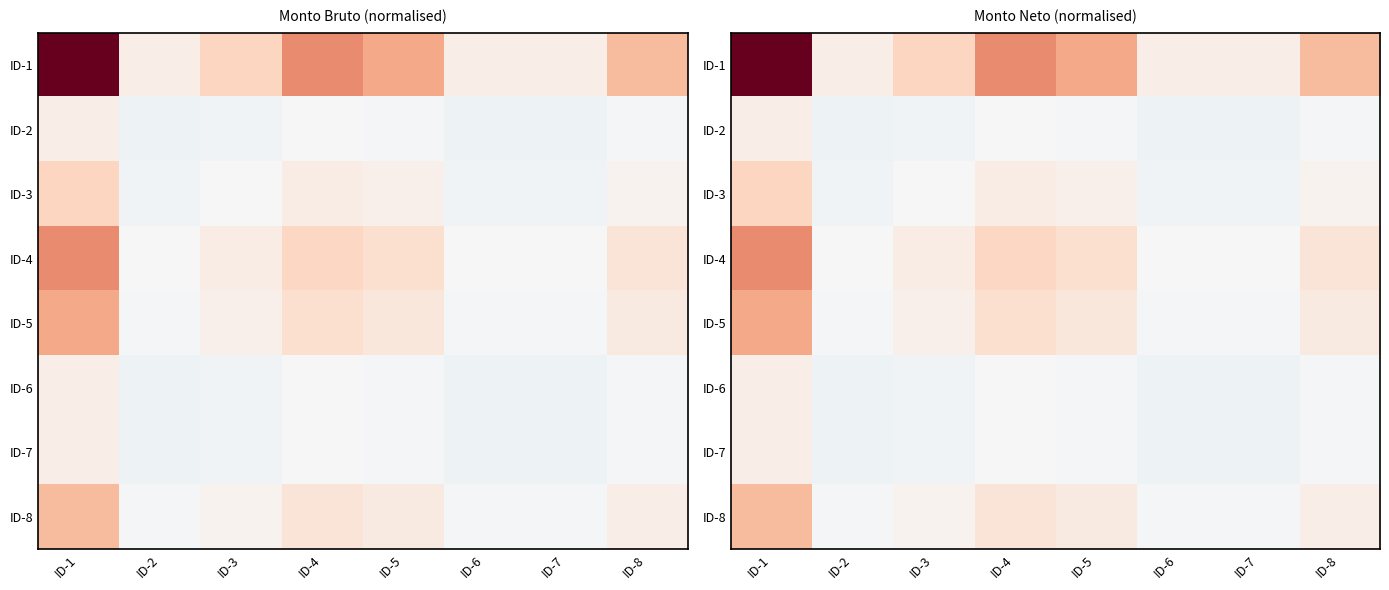

How many values in ID-3 are below zero?

3